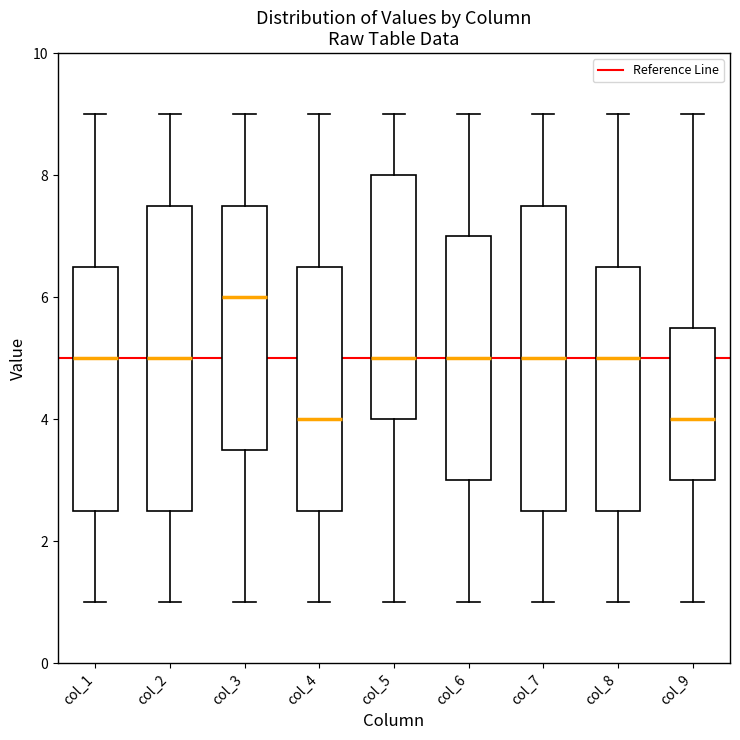

Where does the upper whisker of the box for col_9 end on the y-axis? The values are not printed on the chart, so give them approximately, as read against the axis.

9.0